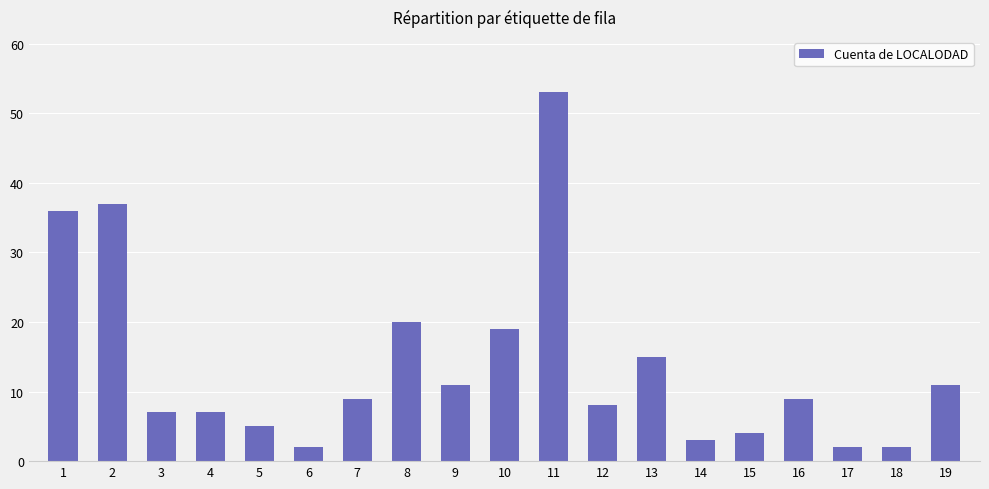

What is the sum of the values at 14 and 3?

10